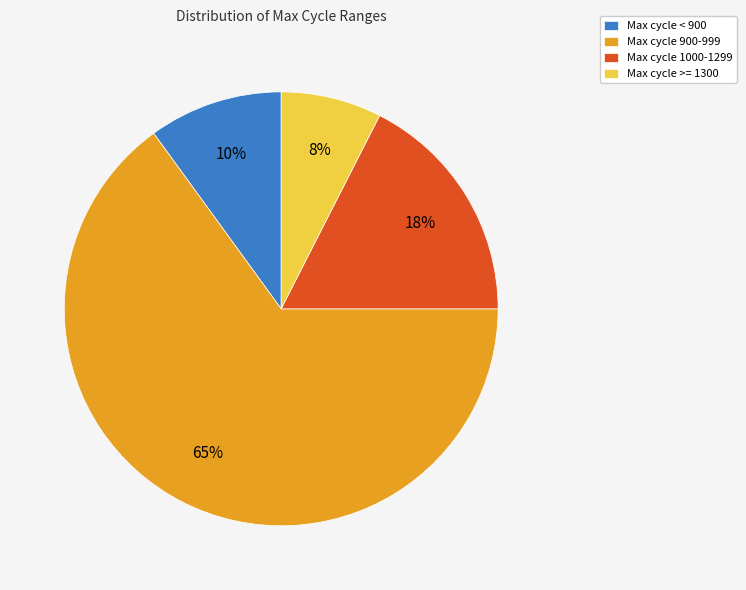

To the nearest percent, what percentage of the pie is Max cycle < 900?

10%